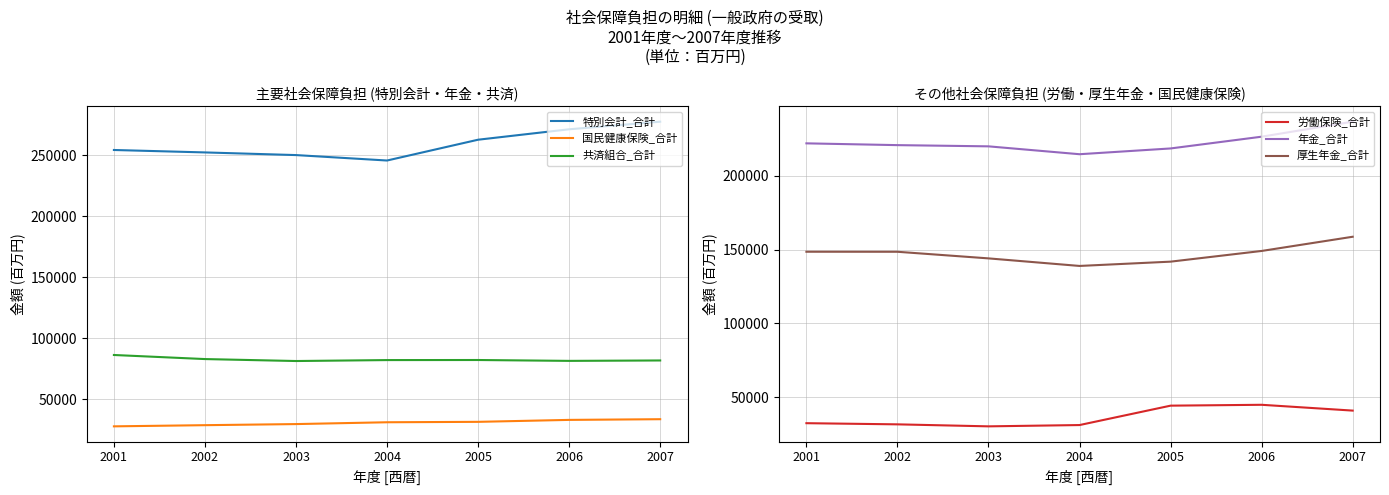

At how many categories does at least one series exceed 199982?

7